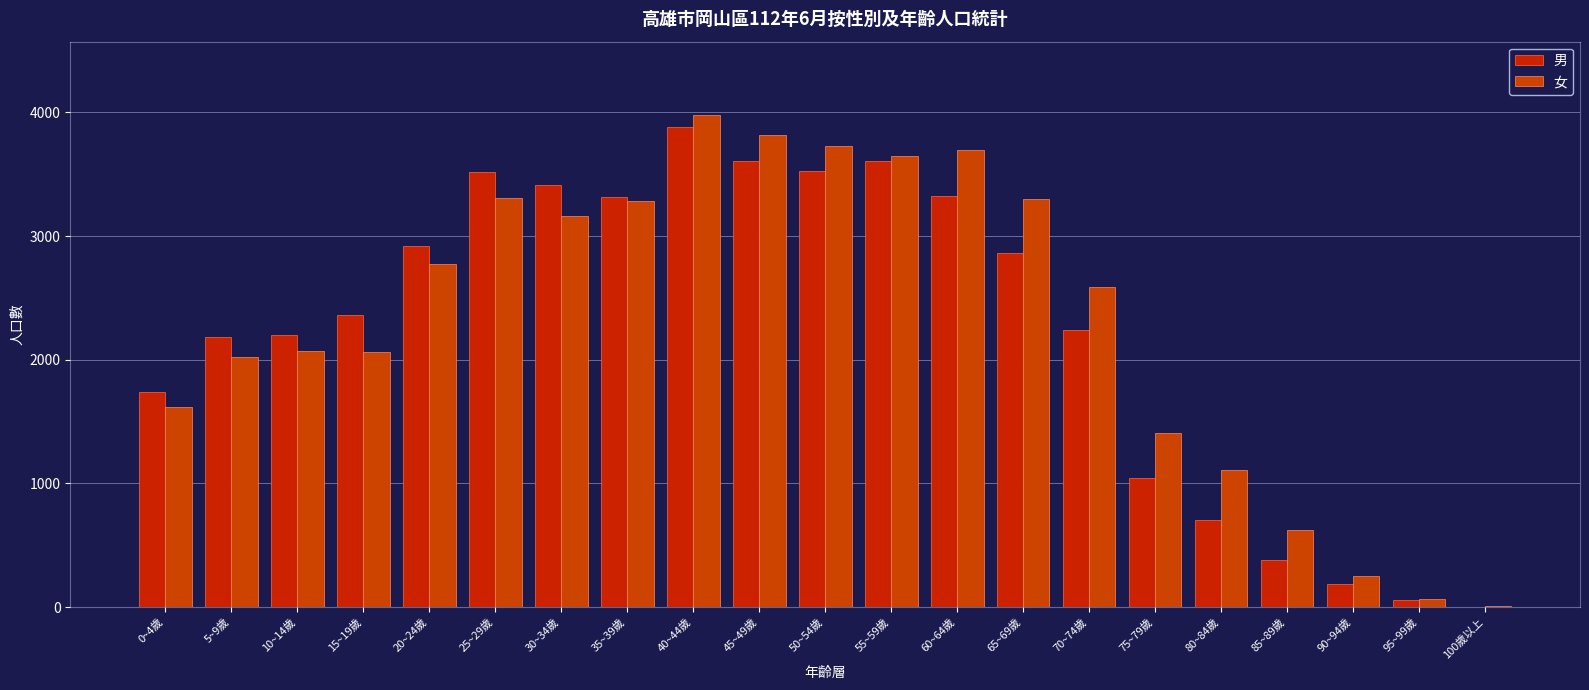

How many data points does each series have?

21